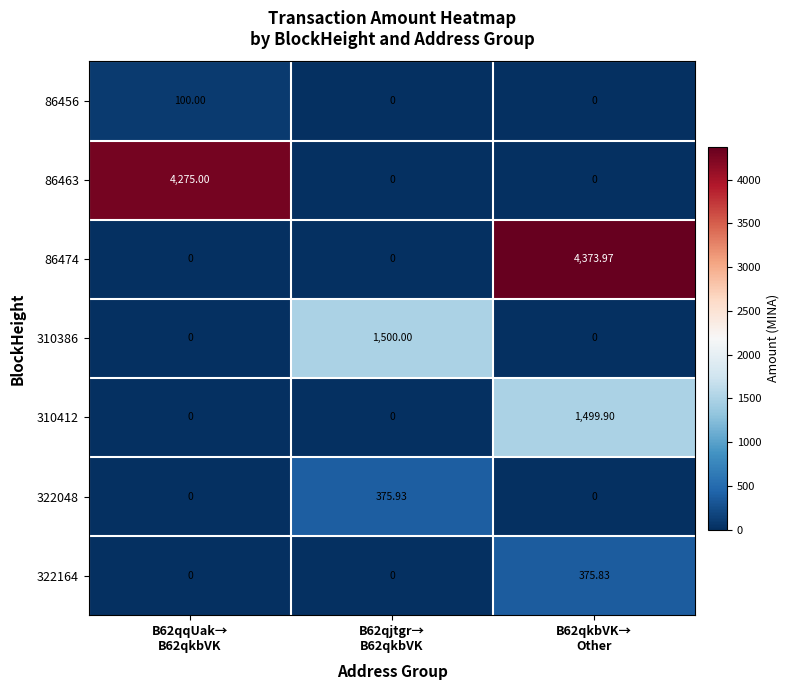

Which series has the widest spread of values?

86474